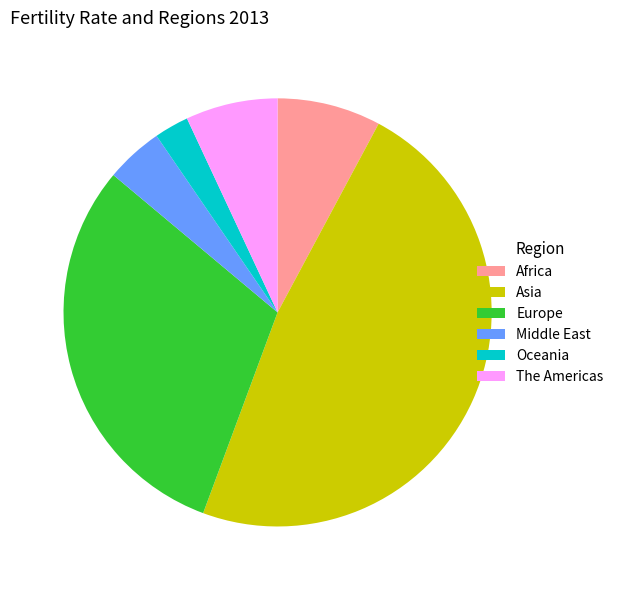

Which category has the biggest portion of the pie?

Asia